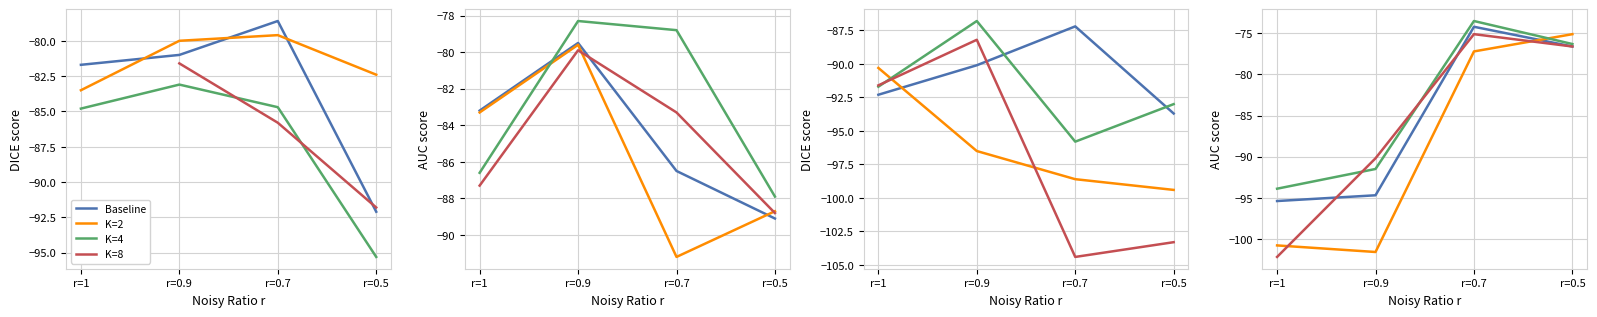

What is the label of the 3rd point from the right?

r=0.9